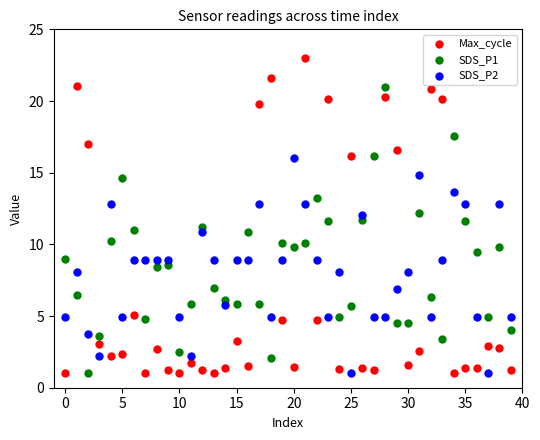

Across all data points, what is the range of Y values (max minus min)?

22.0